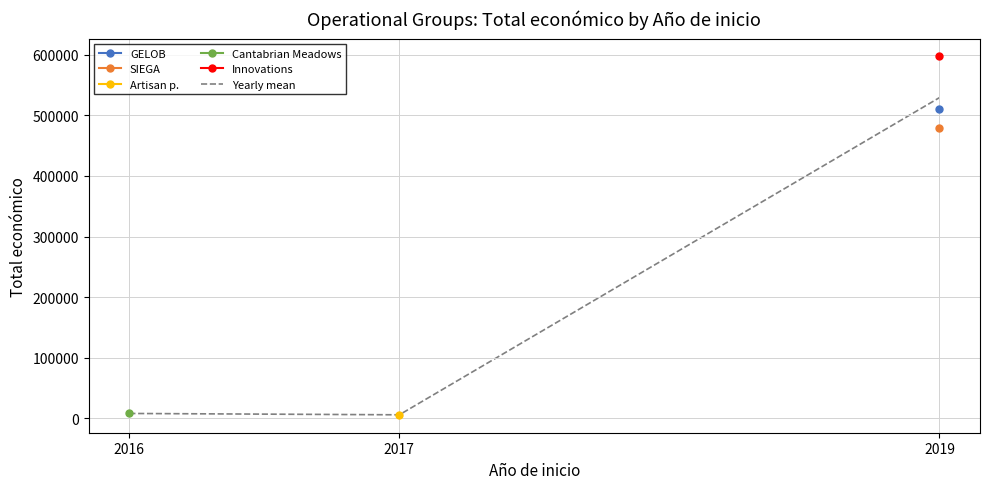

Reading left to right, what are all the values shown in this chart?

7980.0	5760.0	529259.7